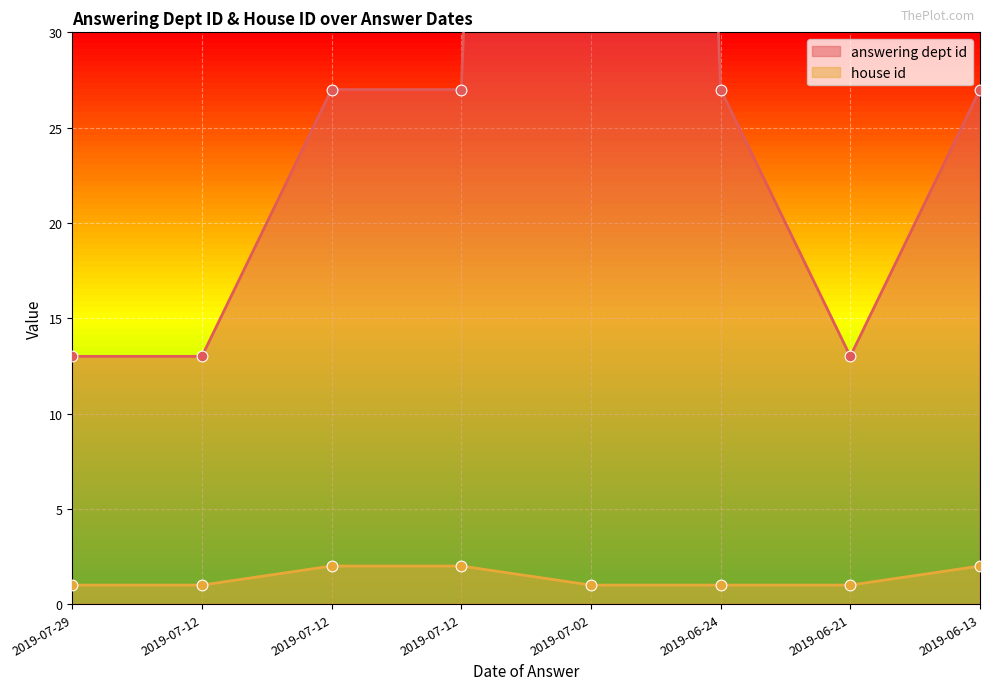

What are all the series names shown in the legend?

answering dept id, house id